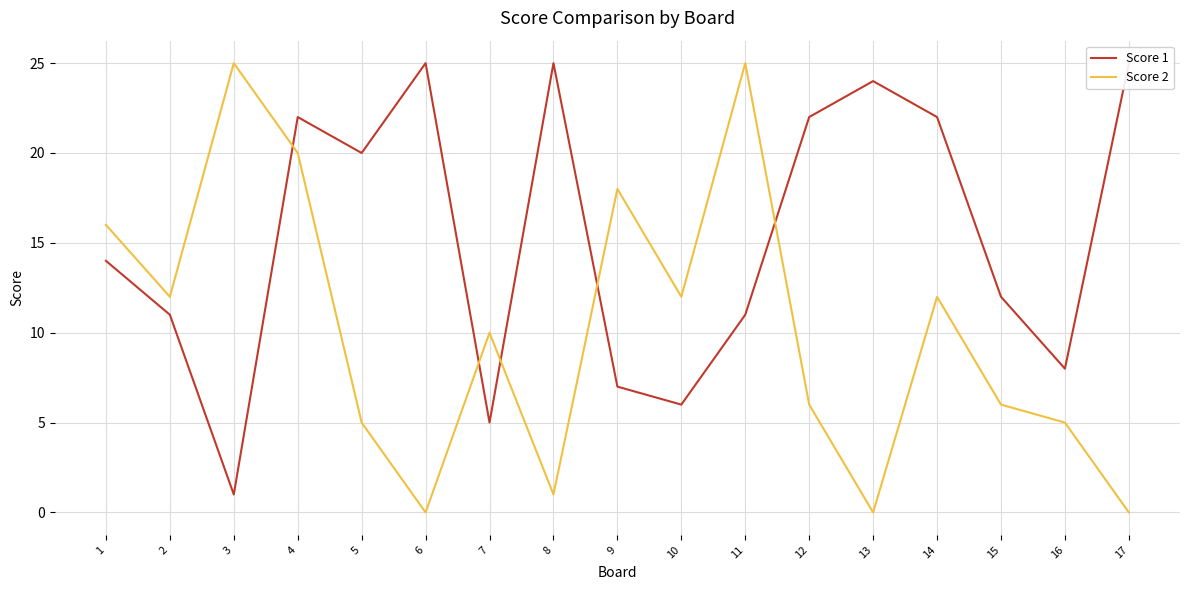

Reading left to right, transcribe all the data shown in this chart.

Score 1: 1=14	2=11	3=1	4=22	5=20	6=25	7=5	8=25	9=7	10=6	11=11	12=22	13=24	14=22	15=12	16=8	17=25
Score 2: 1=16	2=12	3=25	4=20	5=5	6=0	7=10	8=1	9=18	10=12	11=25	12=6	13=0	14=12	15=6	16=5	17=0